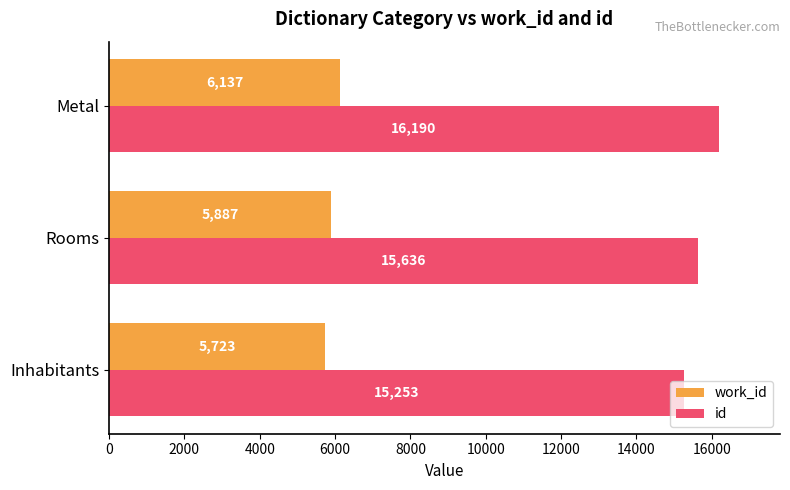

Is the value of id at Metal greater than the value of work_id at Inhabitants?

Yes